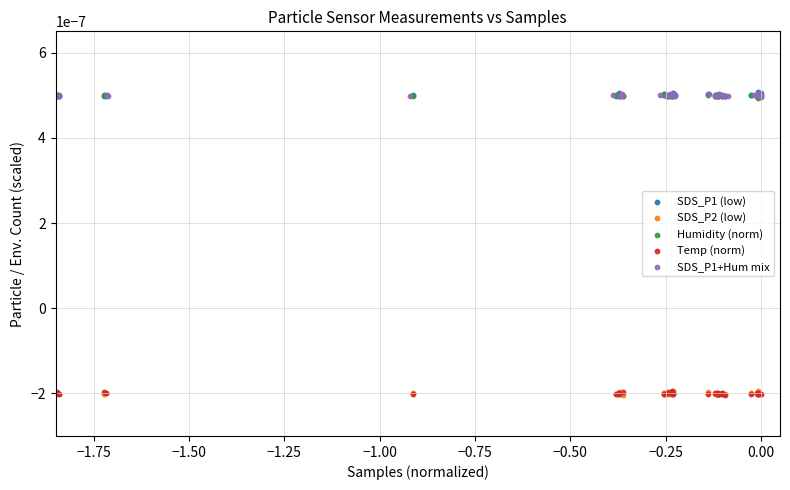

What are all the series names shown in the legend?

SDS_P1 (low), SDS_P2 (low), Humidity (norm), Temp (norm), SDS_P1+Hum mix